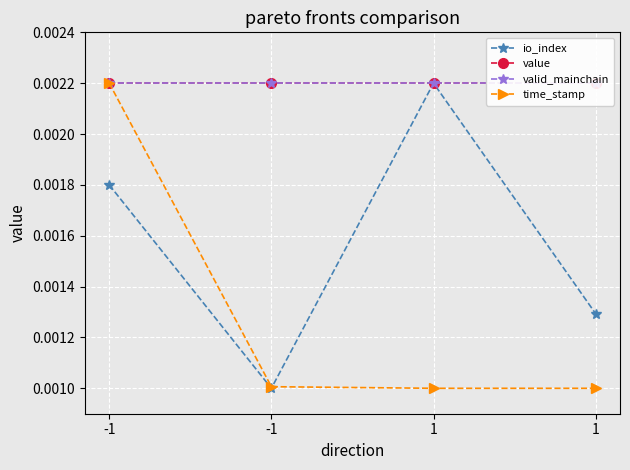

Between 1 and -1, which is larger?

-1